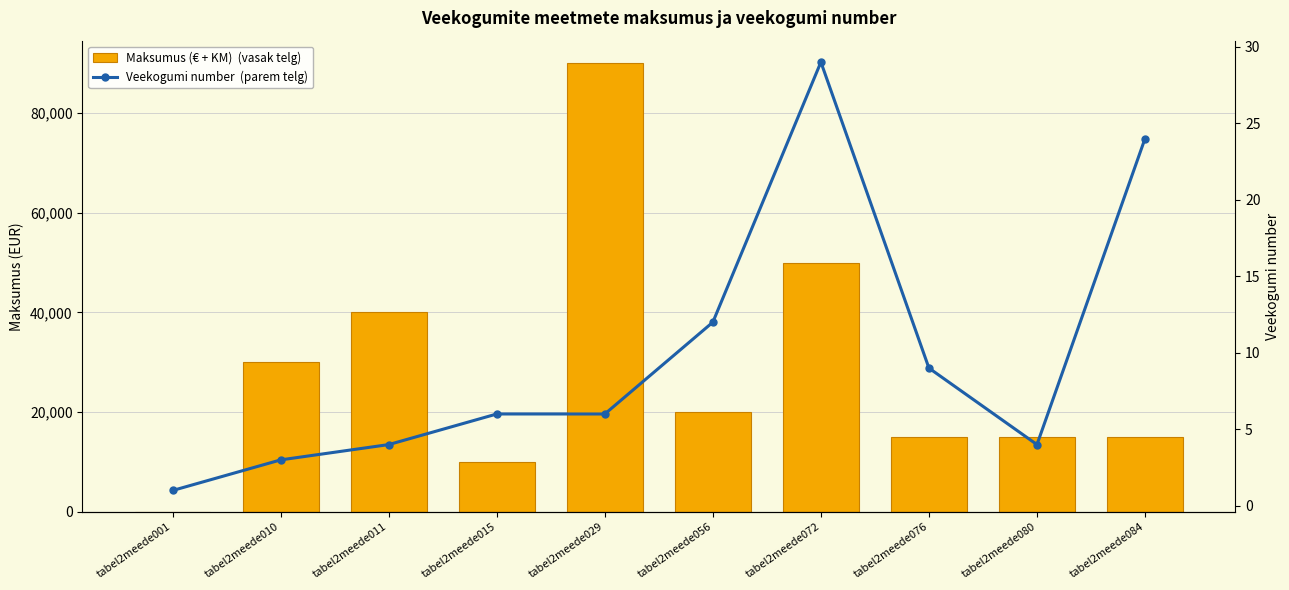

At which label does Maksumus (€ + KM)  (vasak telg) first exceed 20000?

tabel2meede010